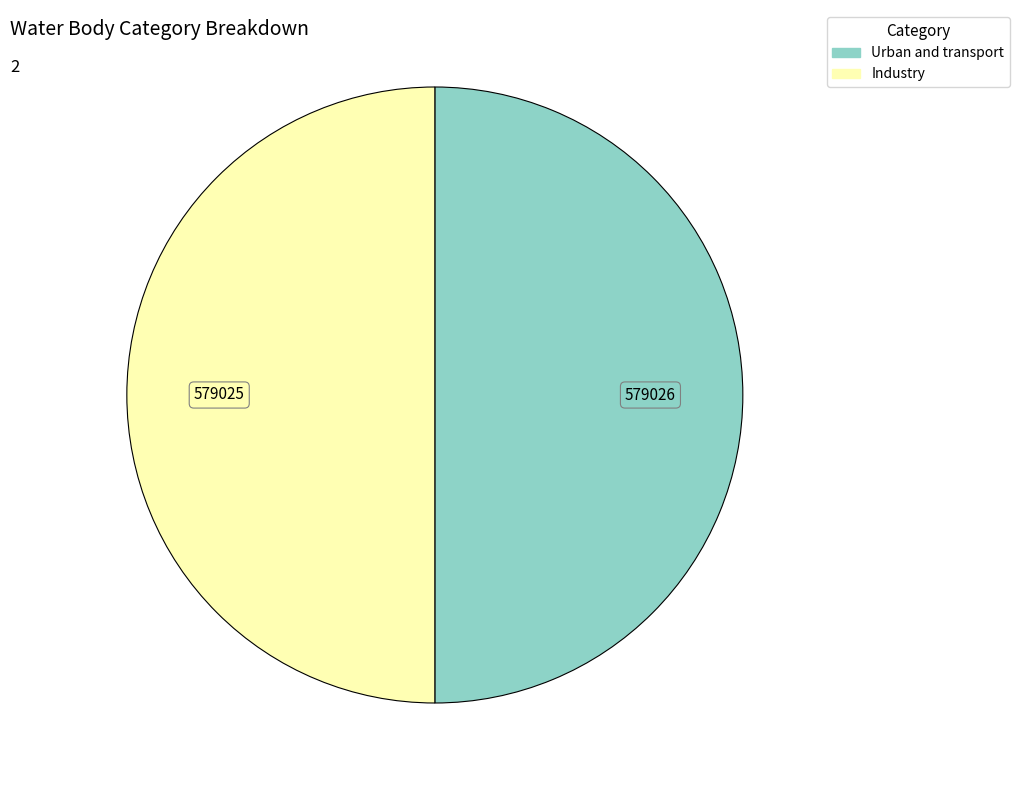

True or false: Industry accounts for 50% of the total.

True